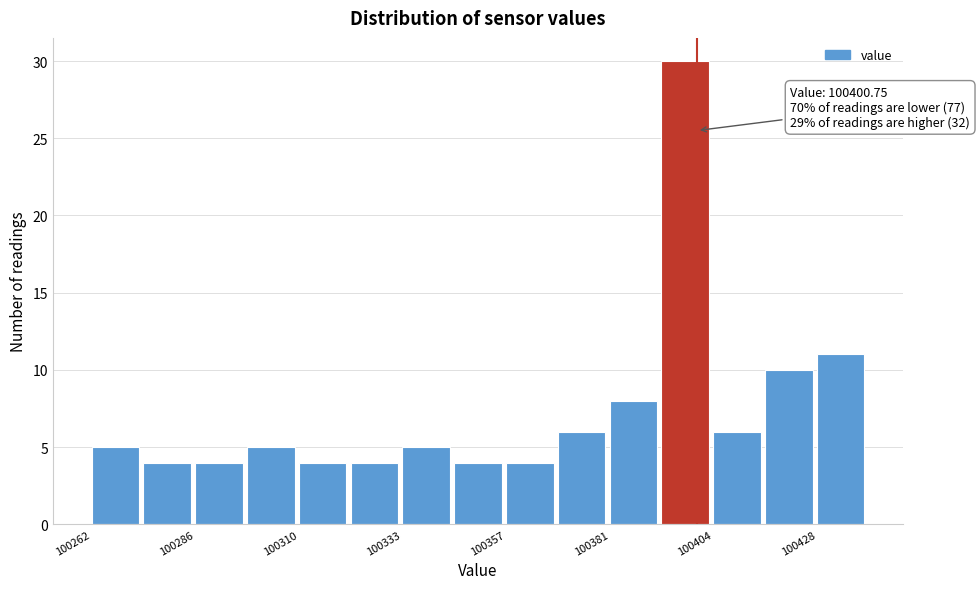

Around what value on the x-axis is the tallest bar? Give the approximate position of its centre, as read against the axis.

100400